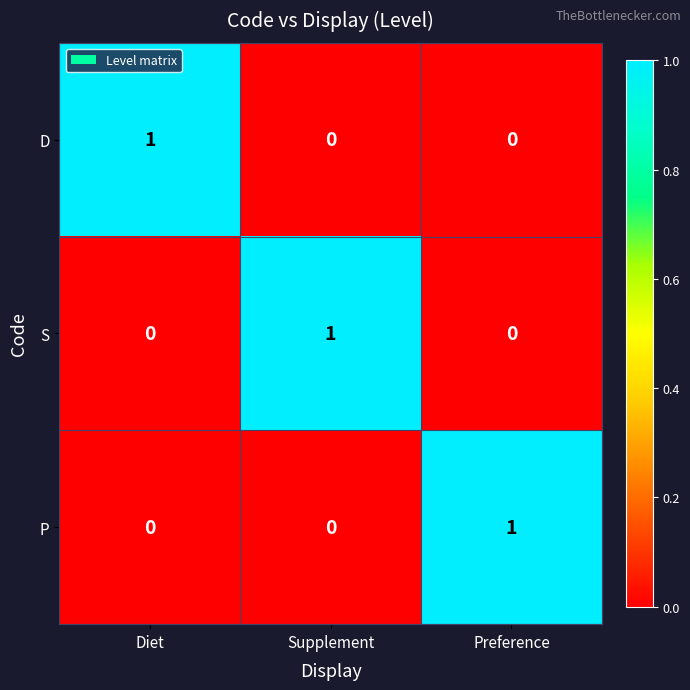

True or false: D has a value of 0 at Supplement.

True